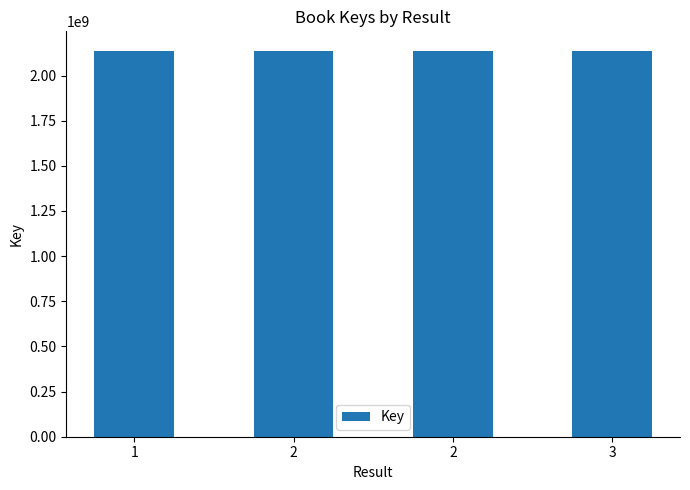

What is the difference between the second highest and minimum values?

16565